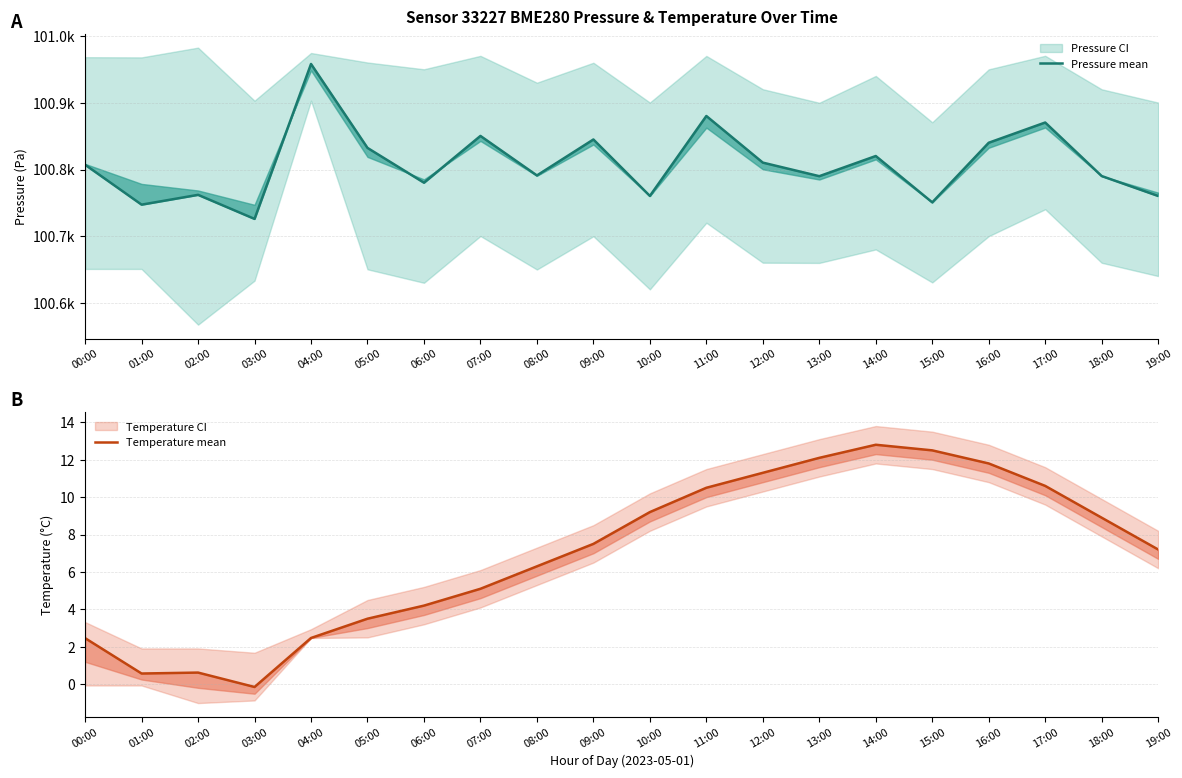

The Temperature mean series shows 0.6 at 02:00. True or false?

True